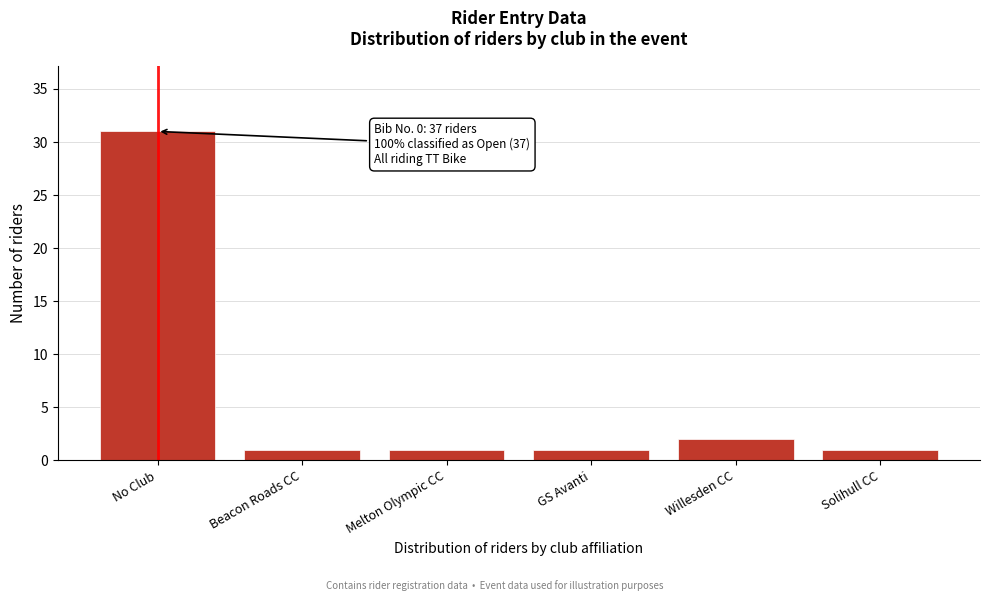

Reading left to right, list all the values displayed in this chart.

31	1	1	1	2	1